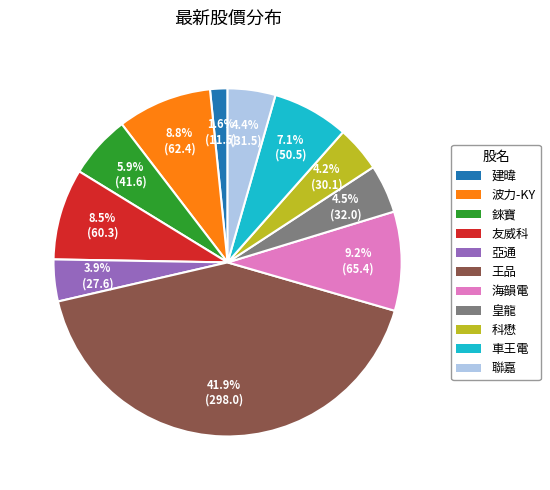

How many slices are in this pie chart?

11